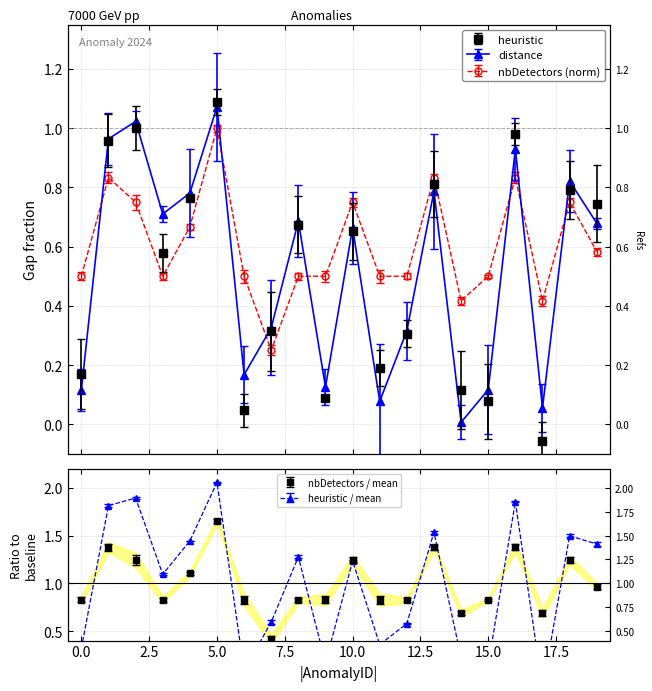

What is the maximum value for heuristic?

1.1